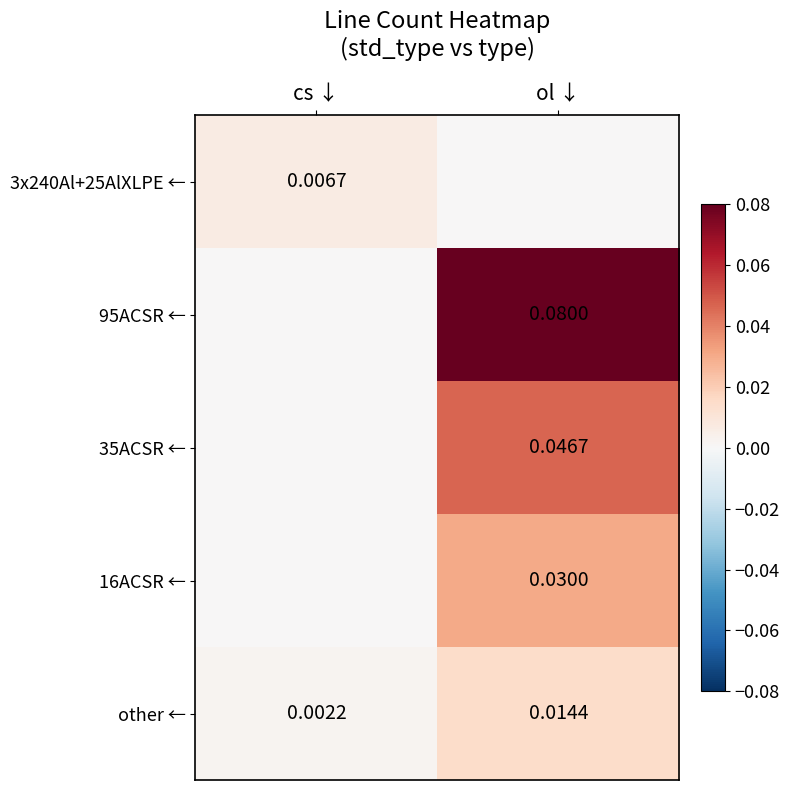

Is the value of 16ACSR ← at ol ↓ greater than the value of other ← at cs ↓?

Yes